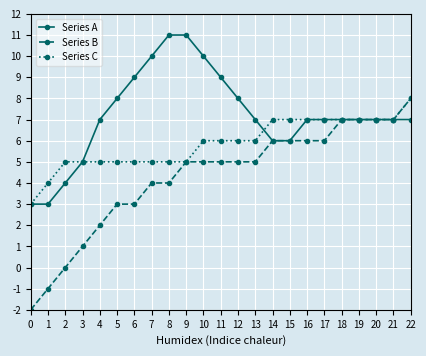

Reading left to right, list all the values displayed in this chart.

Series A: 0=3	1=3	2=4	3=5	4=7	5=8	6=9	7=10	8=11	9=11	10=10	11=9	12=8	13=7	14=6	15=6	16=7	17=7	18=7	19=7	20=7	21=7	22=7
Series B: 0=-2	1=-1	2=0	3=1	4=2	5=3	6=3	7=4	8=4	9=5	10=5	11=5	12=5	13=5	14=6	15=6	16=6	17=6	18=7	19=7	20=7	21=7	22=8
Series C: 0=3	1=4	2=5	3=5	4=5	5=5	6=5	7=5	8=5	9=5	10=6	11=6	12=6	13=6	14=7	15=7	16=7	17=7	18=7	19=7	20=7	21=7	22=8